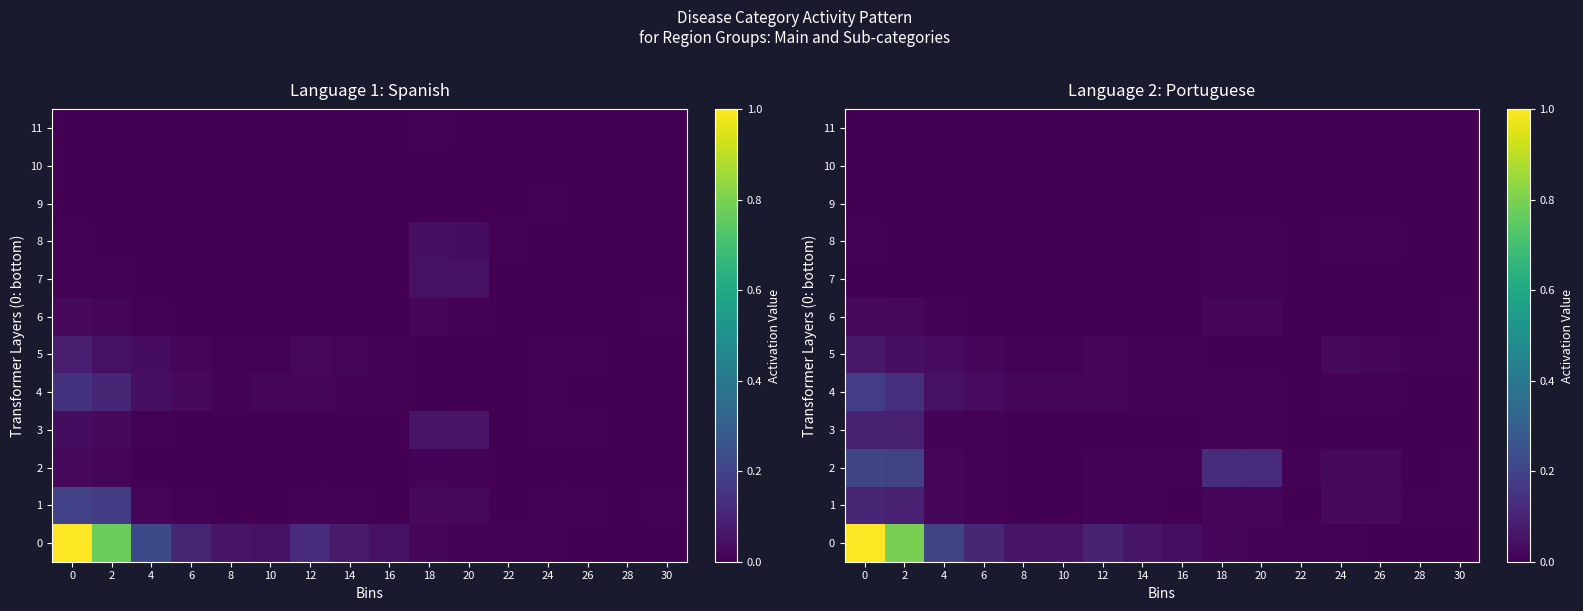

Is the value of 6 at 26 greater than the value of 2 at 4?

No